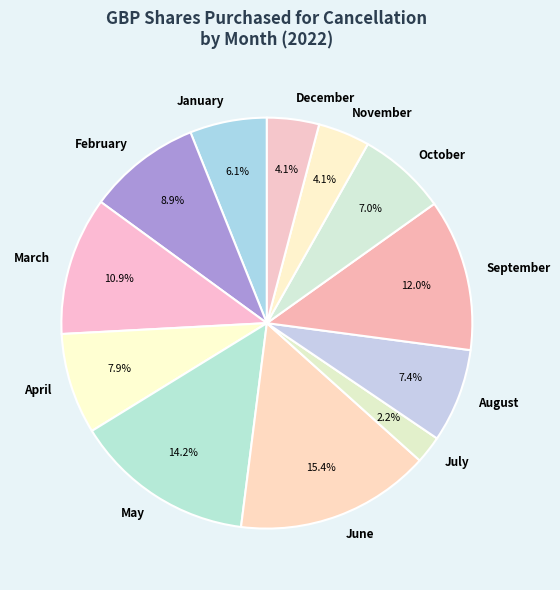

Approximately how many times larger is the value at May compared to April?

1.8